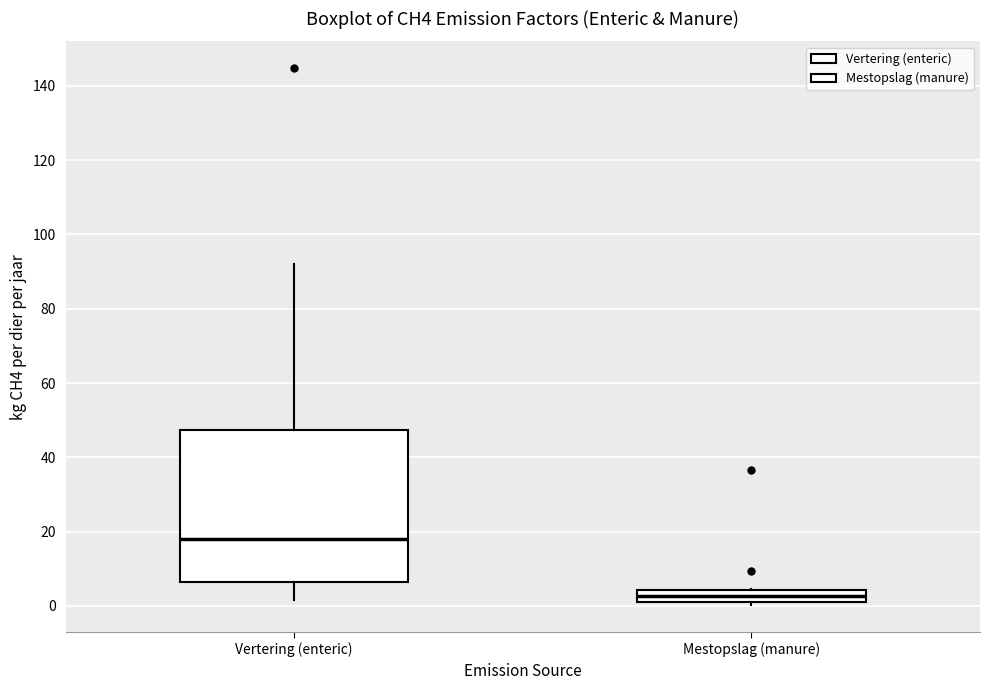

Which box has the highest median line?

Vertering (enteric)